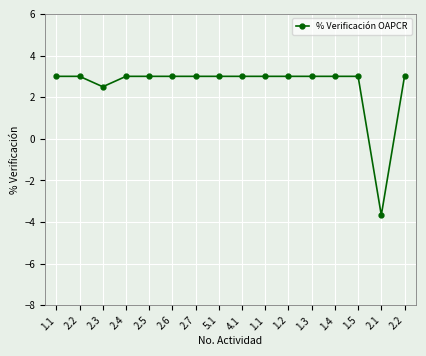

What is the label of the 10th point from the left?

1.1